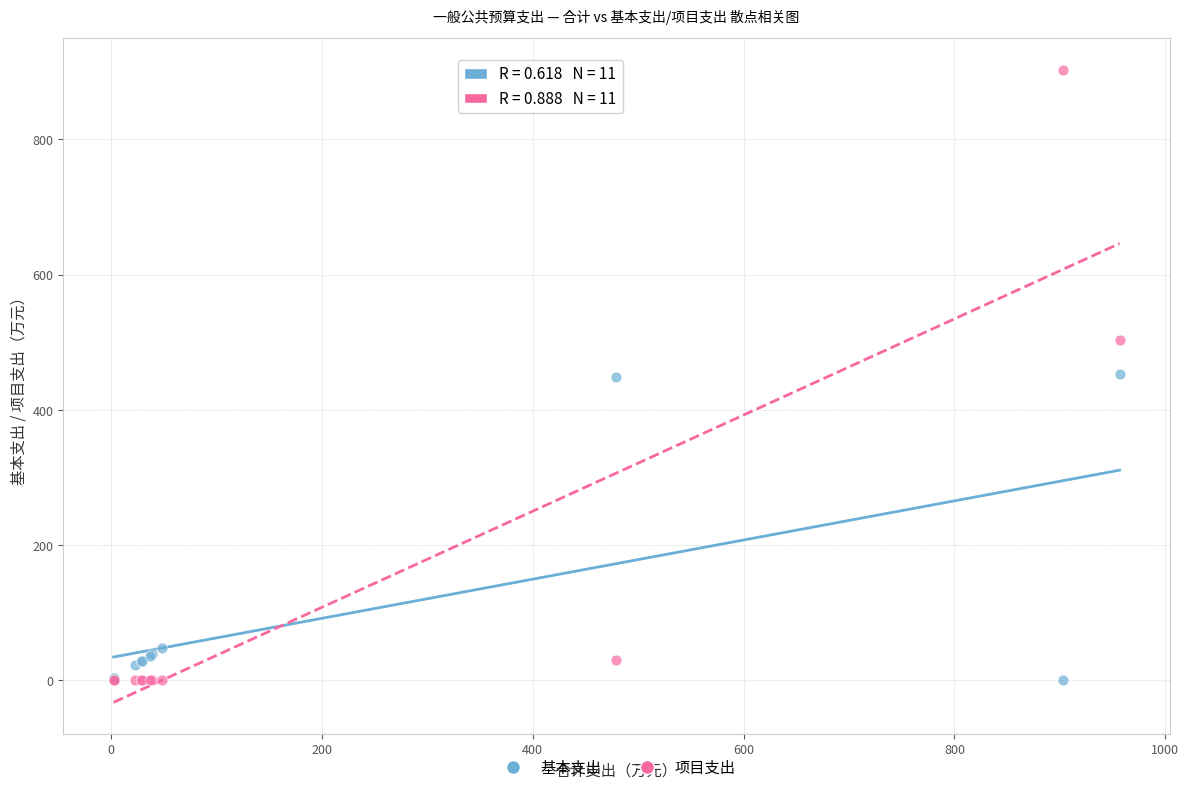

What are all the series names shown in the legend?

基本支出, 项目支出